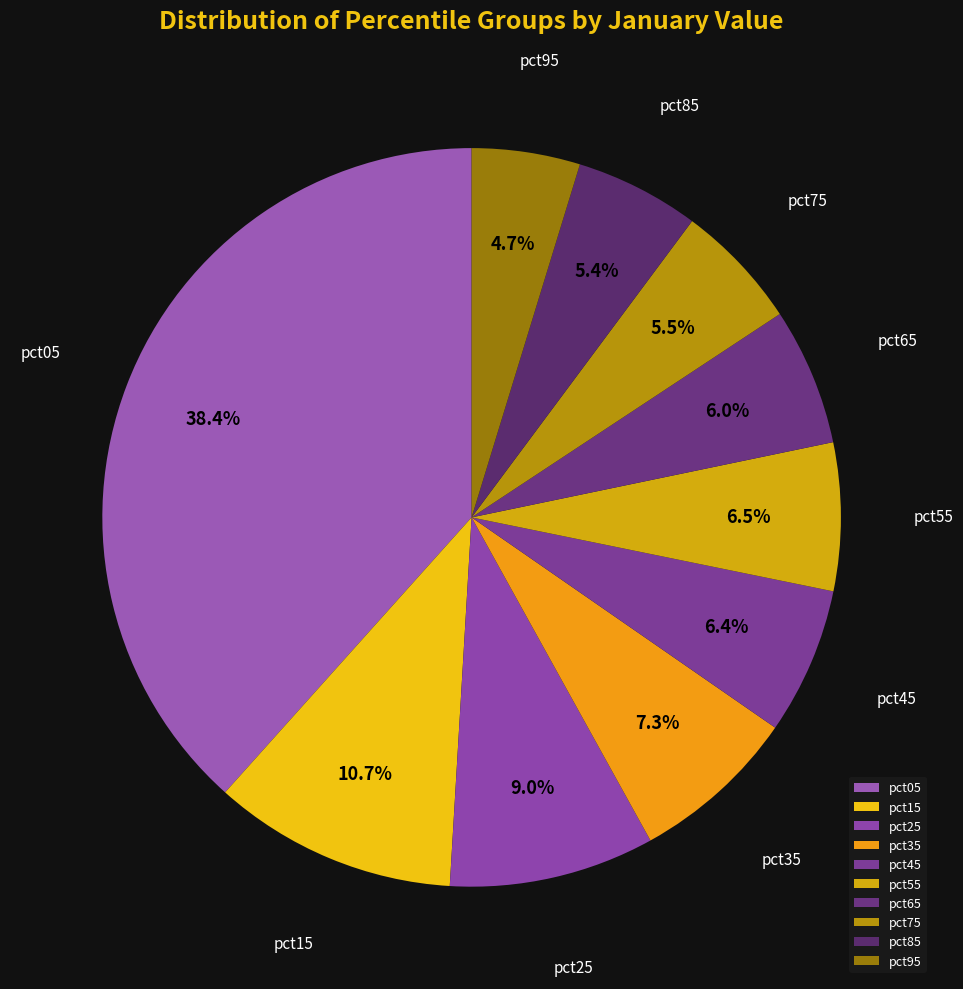

Which slice is the largest?

pct05